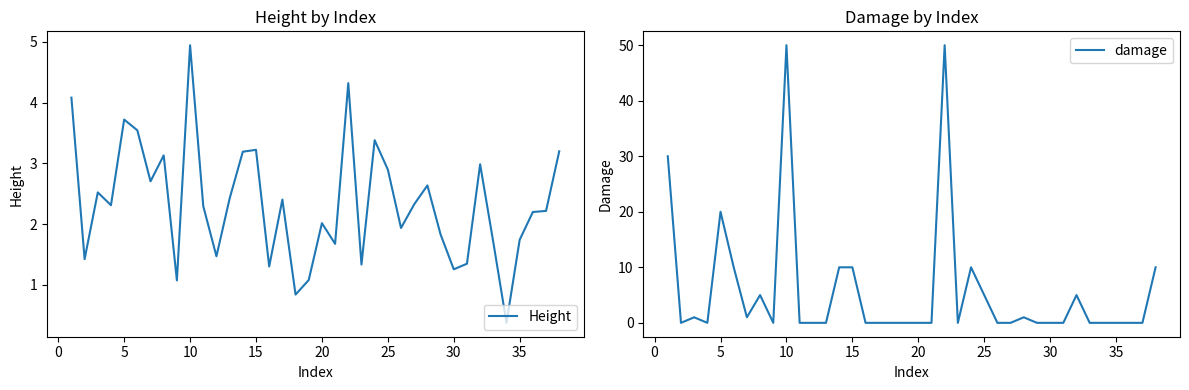

At how many categories does at least one series exceed 37?

2